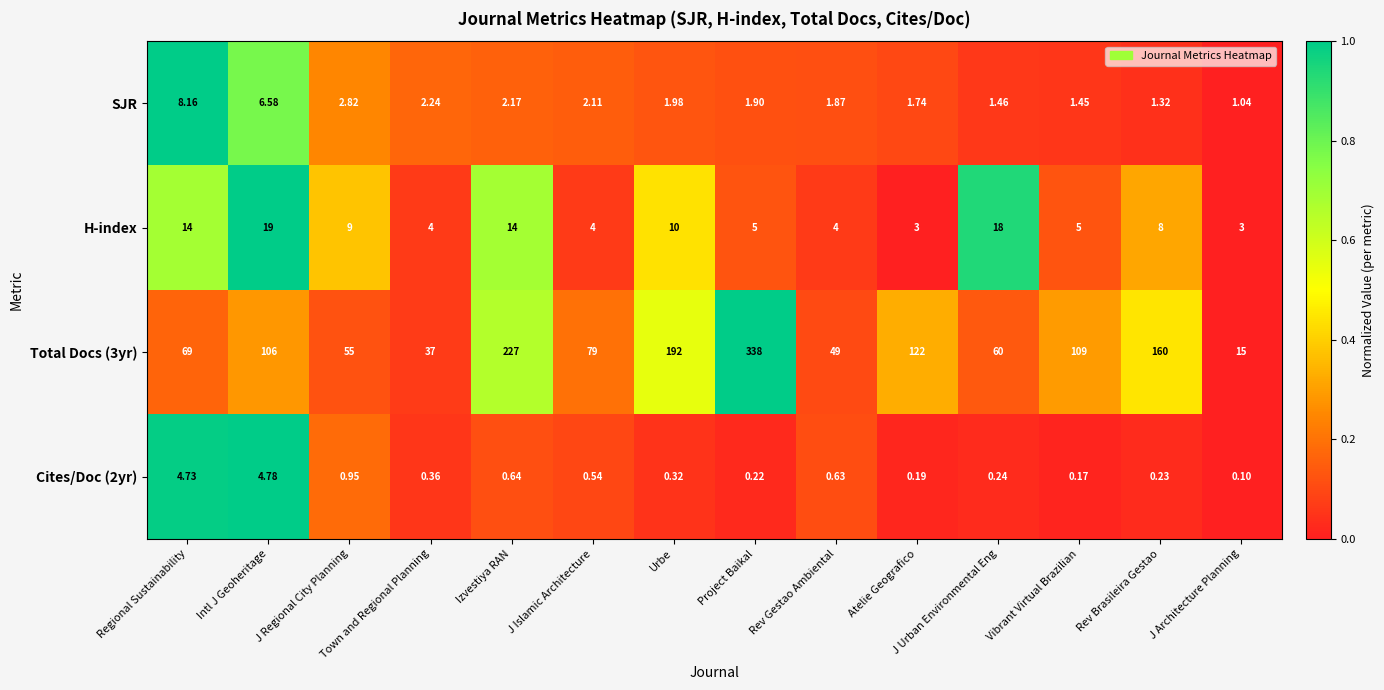

Where is H-index nearest to the value 11?

Urbe